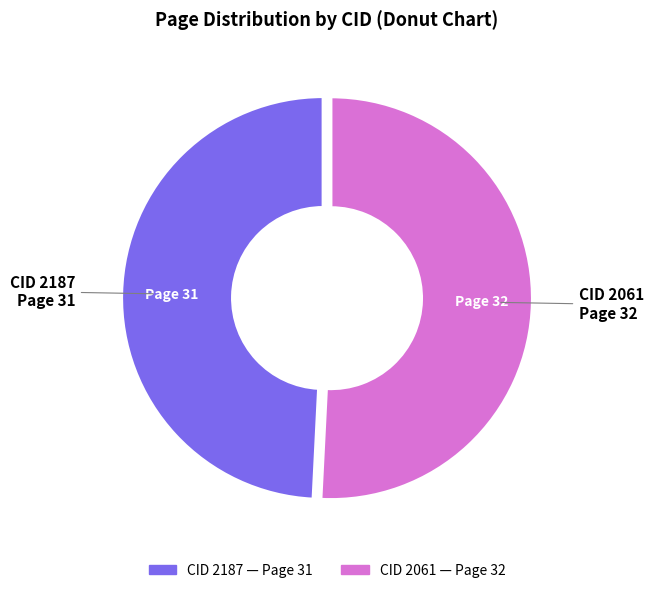

The CID 2061 slice represents 38% of the pie. True or false?

False